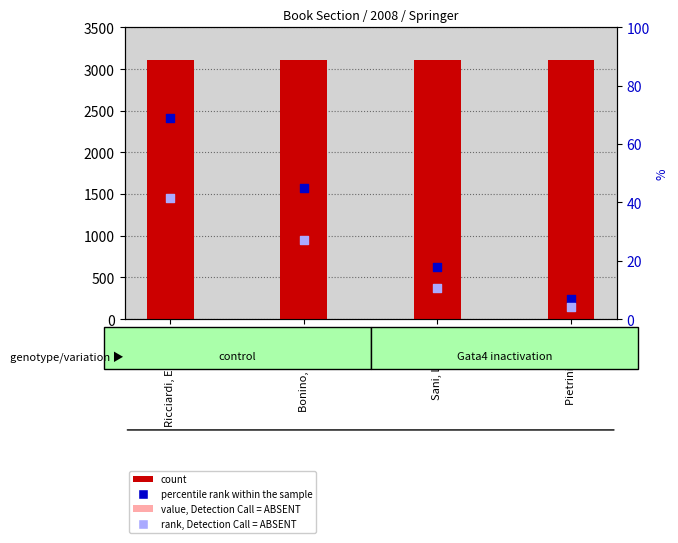

Is the value of value, Detection Call = ABSENT at Pietrini, Pietro greater than the value of rank, Detection Call = ABSENT at Pietrini, Pietro?

Yes